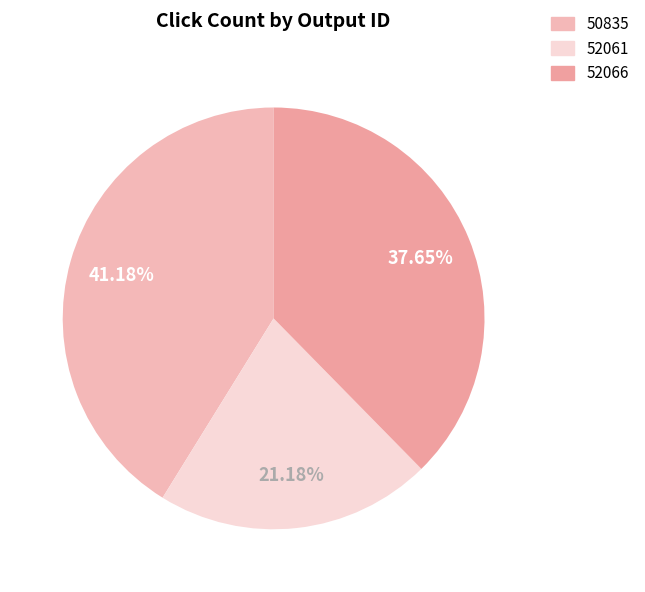

How many segments does this pie chart have?

3